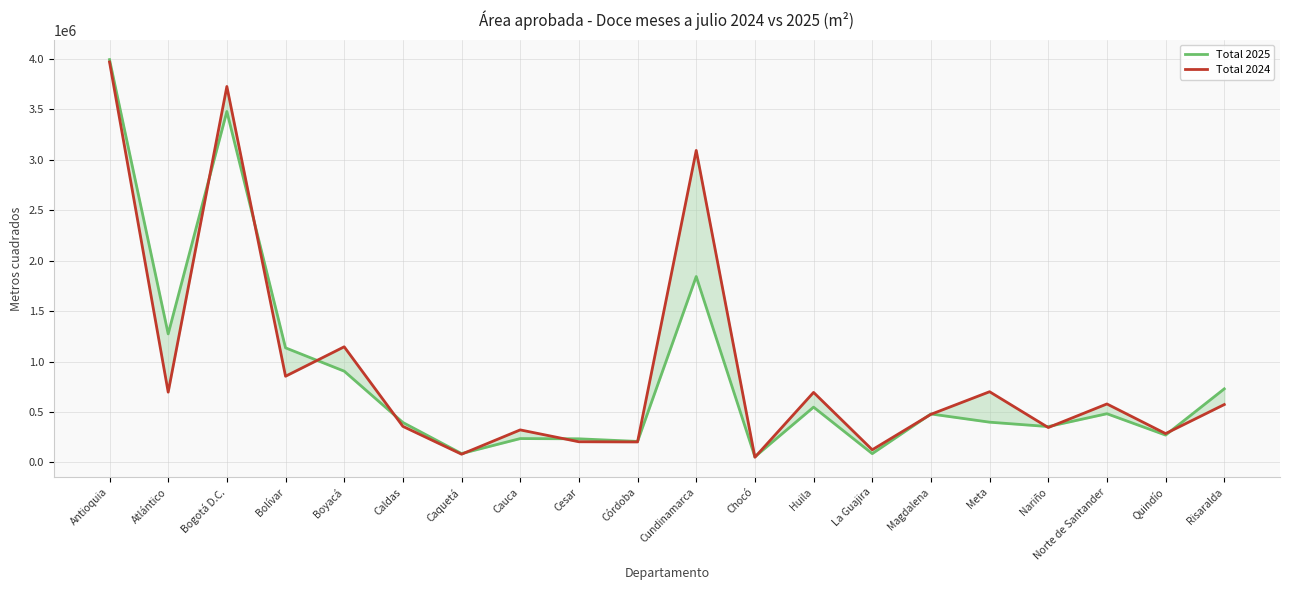

Which series has the widest spread of values?

Total 2025